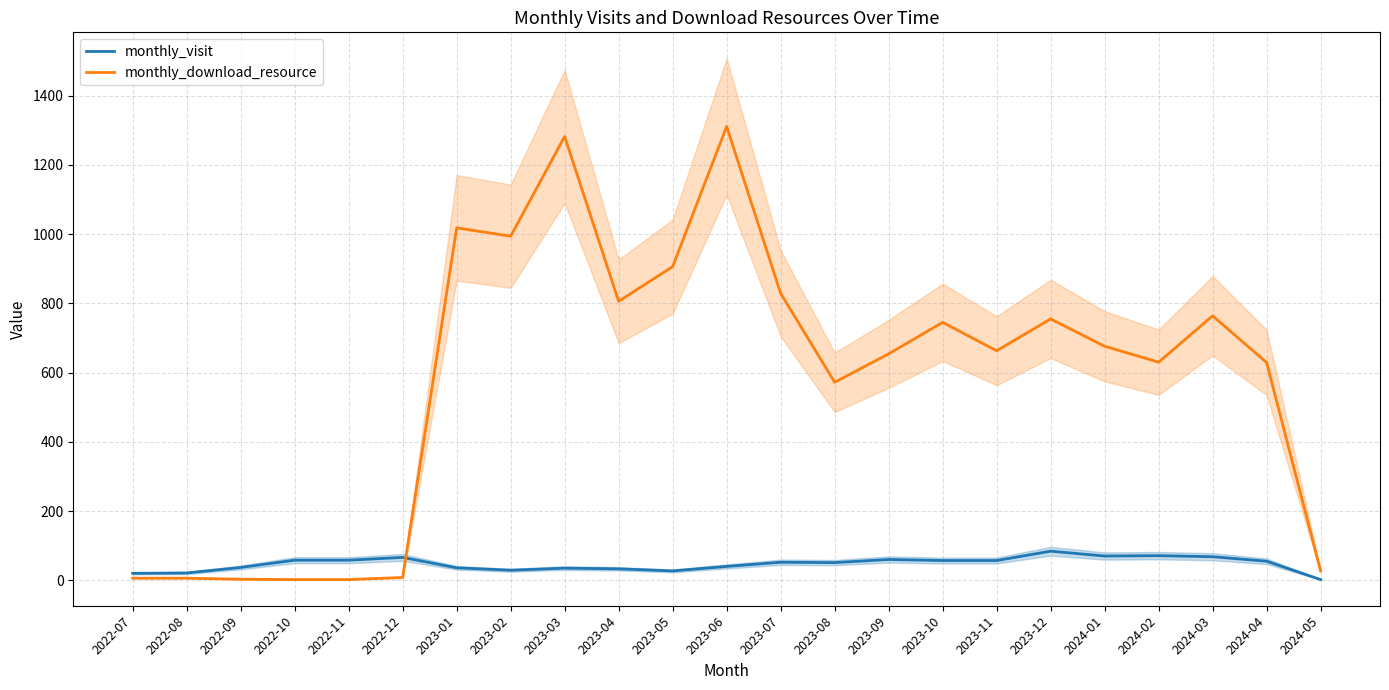

Count the number of data series in this chart.

2